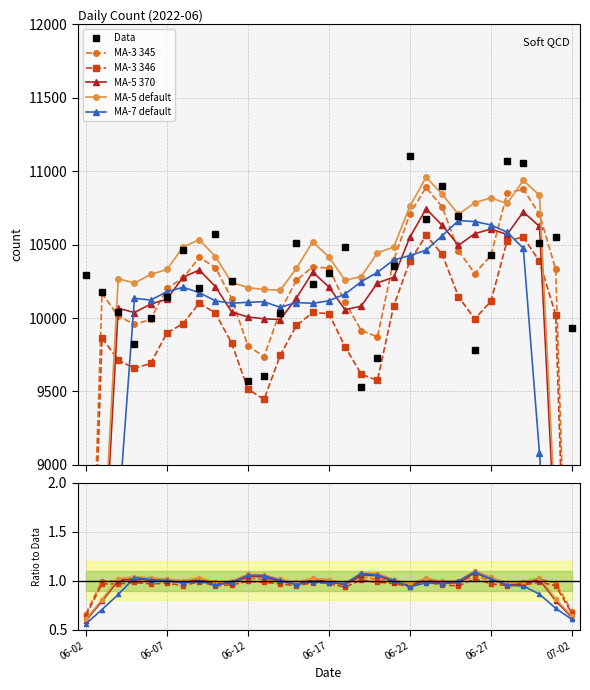

How many series are shown in this chart?

6